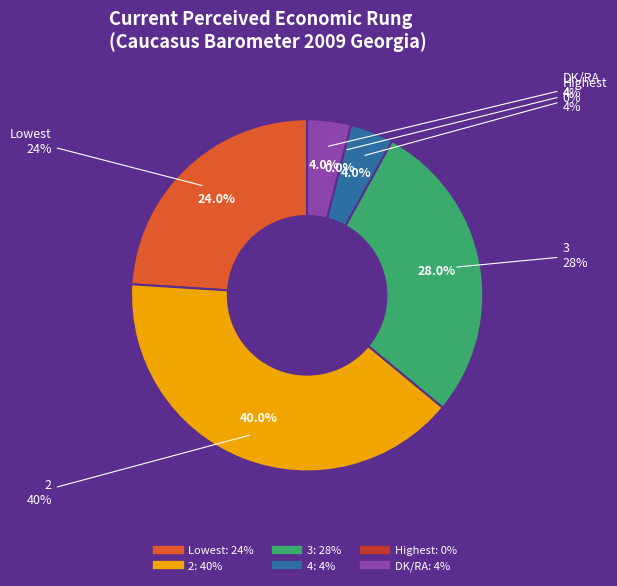

How much of the chart is everything except Lowest?

76.0%